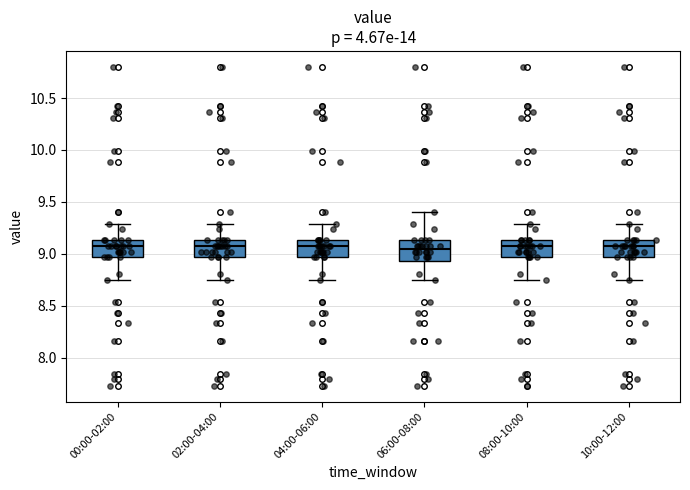

Reading left to right, transcribe this box plot: for each box, give where its median line is, the range the box spans, and where its two whiskers end, as read against the y-axis. The values are not printed on the chart, so give them approximately, as read against the axis.

00:00-02:00: median 9.10, box 8.95 to 9.15, whiskers 8.75 to 9.30
02:00-04:00: median 9.10, box 8.95 to 9.15, whiskers 8.75 to 9.30
04:00-06:00: median 9.10, box 8.95 to 9.15, whiskers 8.75 to 9.30
06:00-08:00: median 9.05, box 8.95 to 9.15, whiskers 8.75 to 9.40
08:00-10:00: median 9.10, box 8.95 to 9.15, whiskers 8.75 to 9.30
10:00-12:00: median 9.10, box 8.95 to 9.15, whiskers 8.75 to 9.30